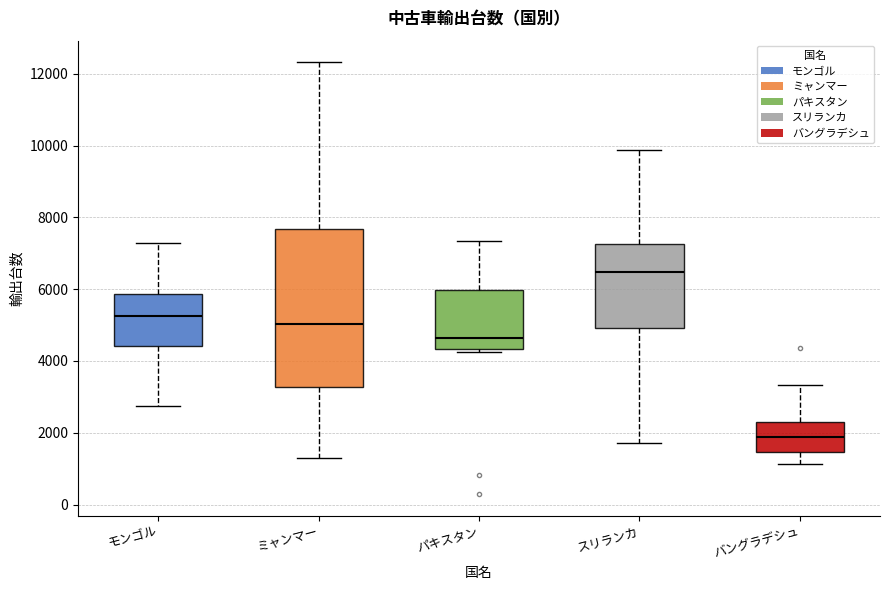

Which box has the highest median line?

スリランカ